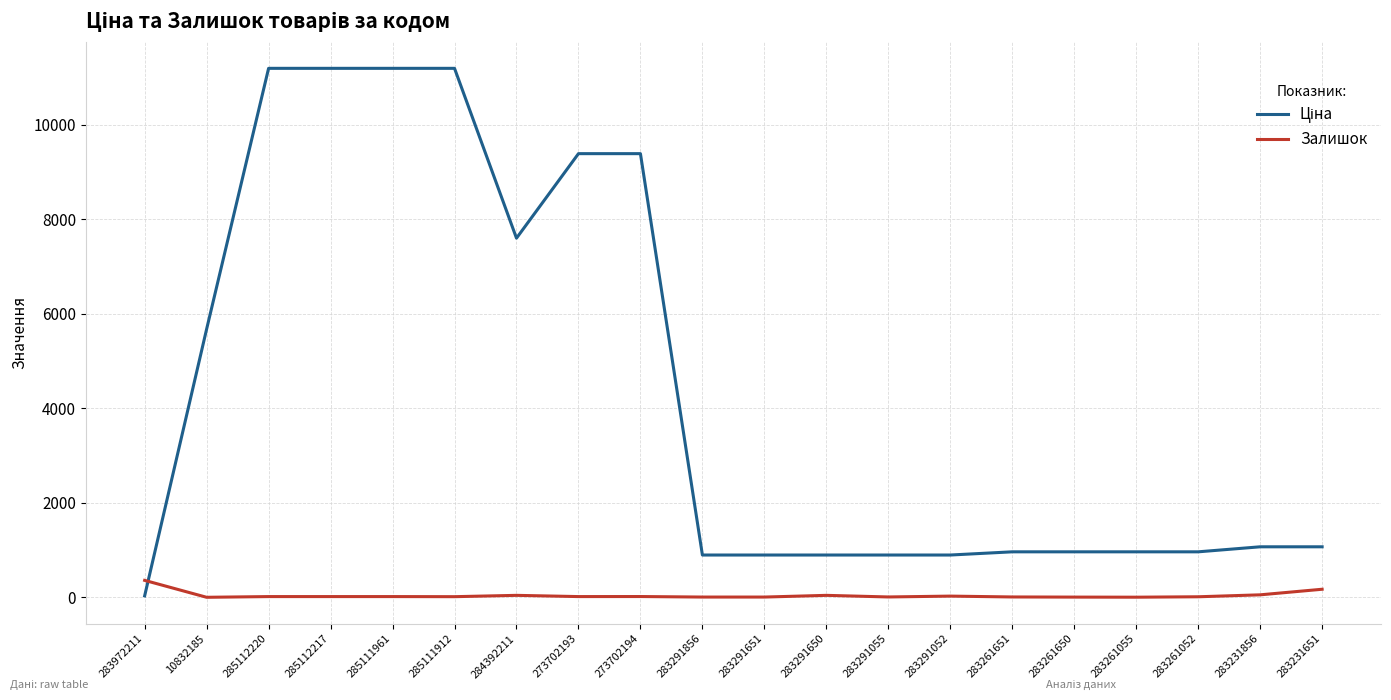

What is the highest value of the Залишок series?

360.0